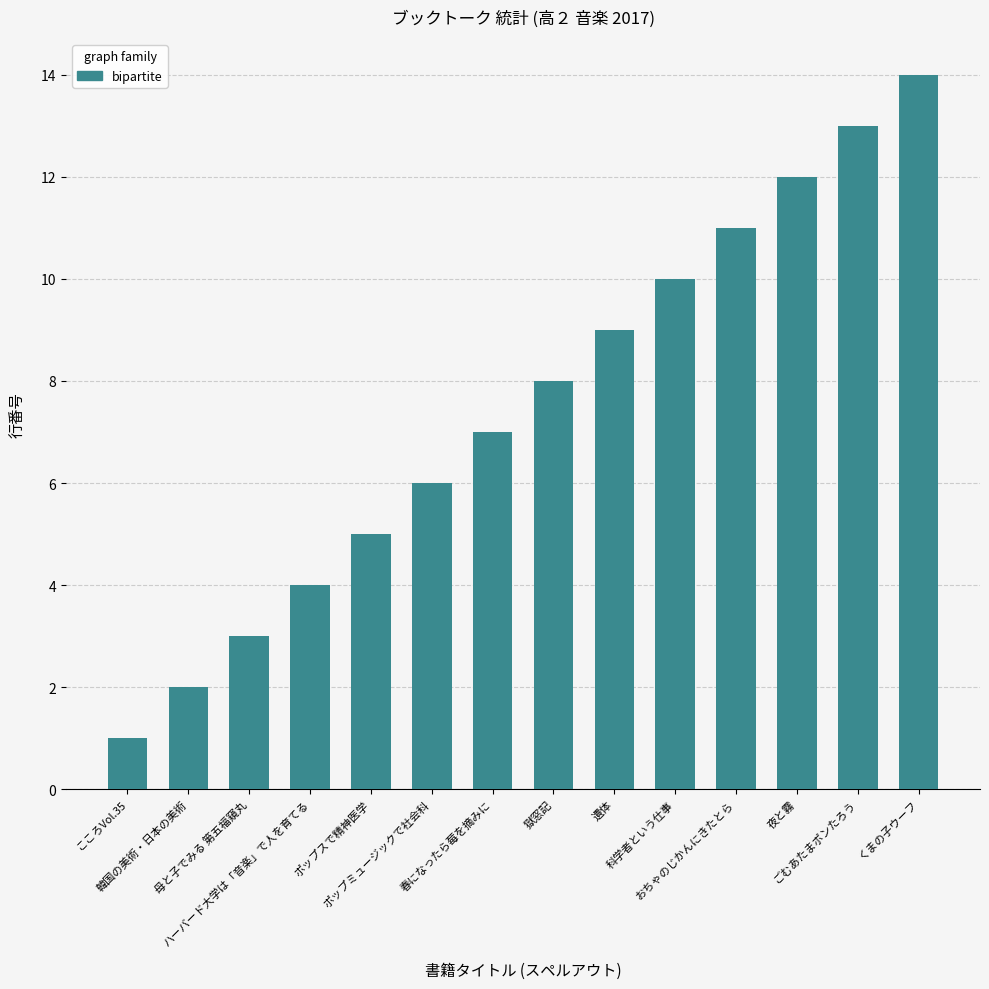

The chart shows a value of 3 at ハーバード大学は「音楽」で人を育てる. True or false?

False